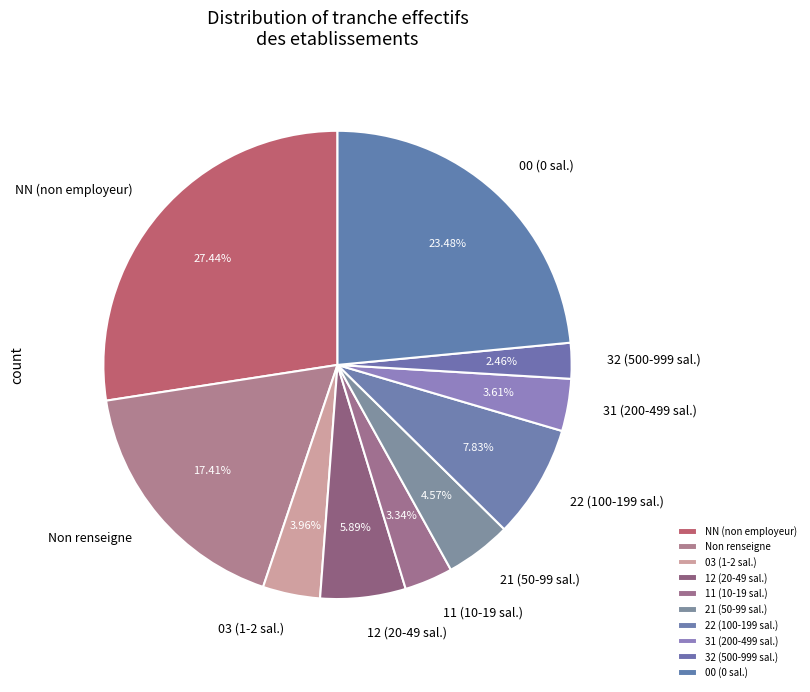

Between 03 (1-2 sal.) and 00 (0 sal.), which is larger?

00 (0 sal.)